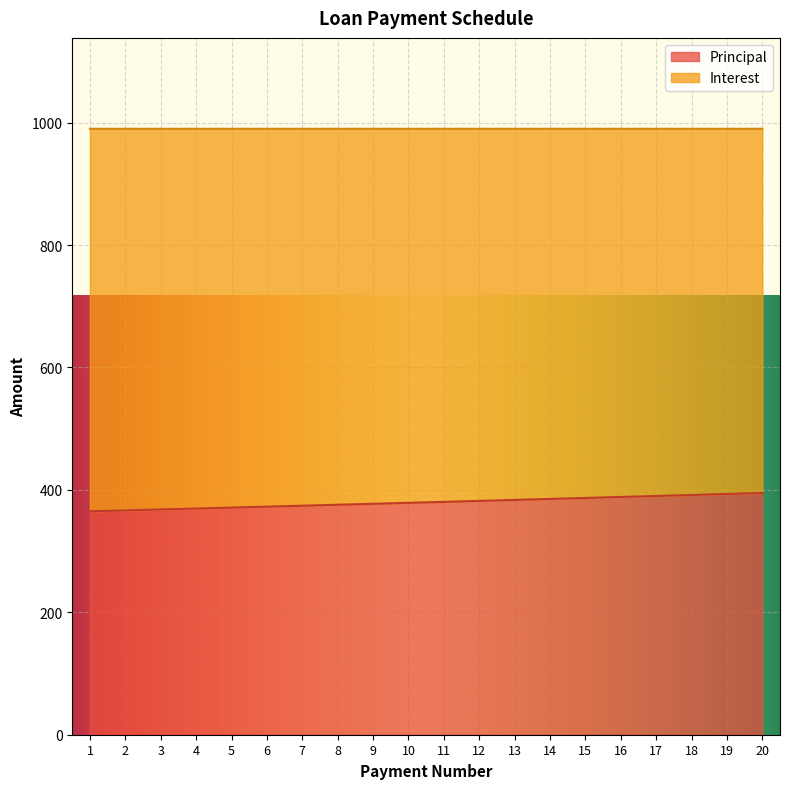

Where does the data first go above 380?

11